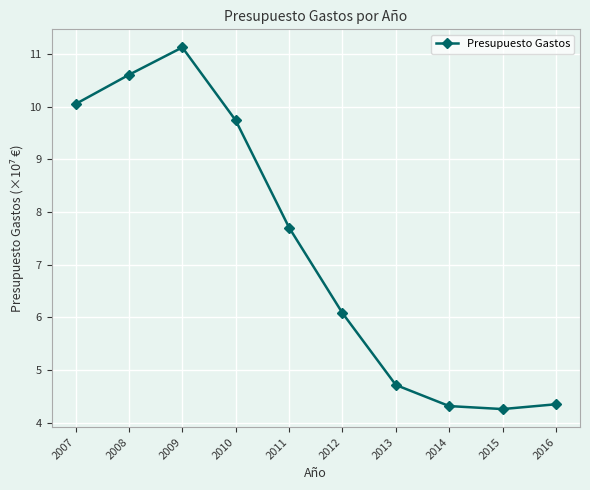

The value at 2016 is 1.8. True or false?

False